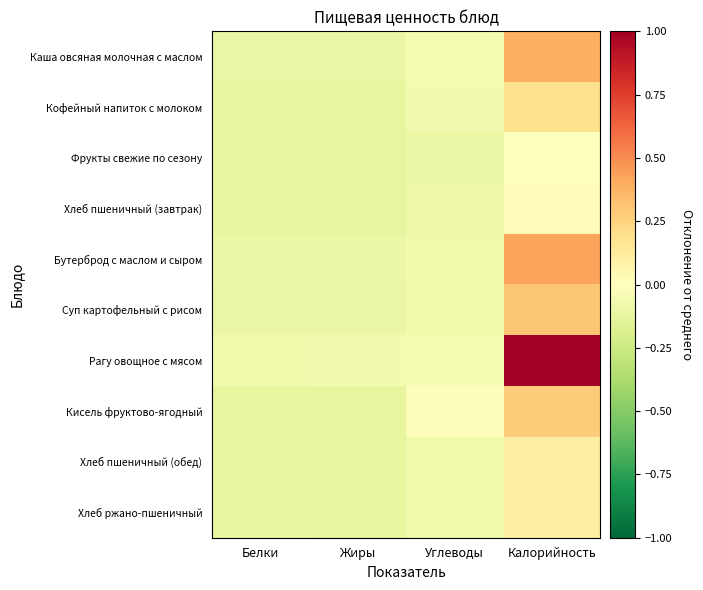

At how many categories does at least one series exceed 0?

1